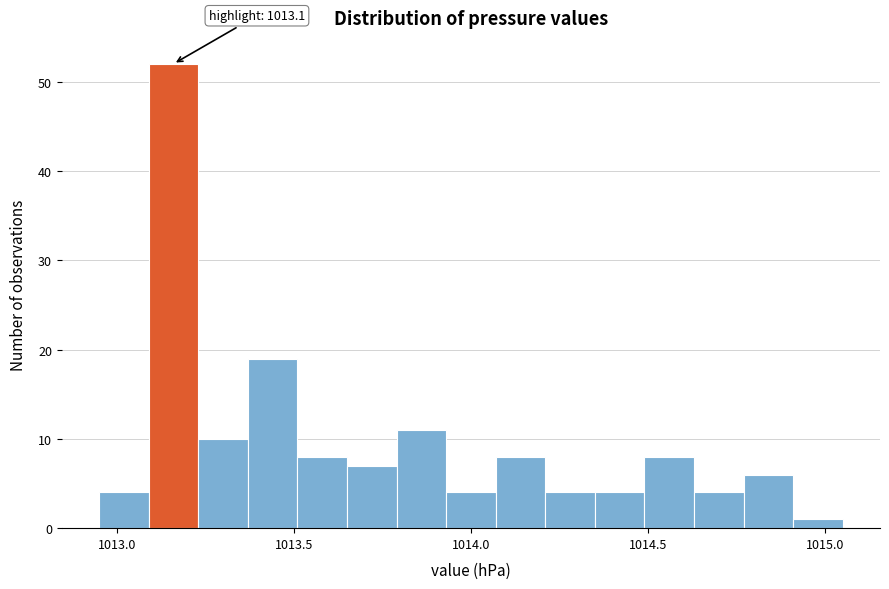

Around what value on the x-axis is the tallest bar? Give the approximate position of its centre, as read against the axis.

1013.15